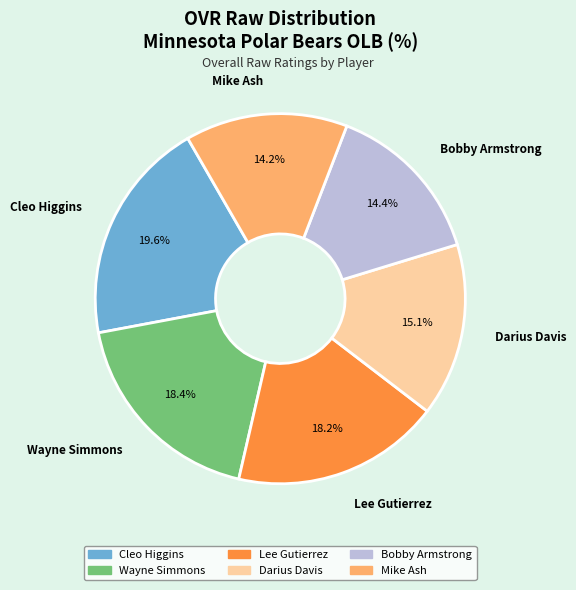

What is the ratio of the value at Mike Ash to the value at Lee Gutierrez?

0.8